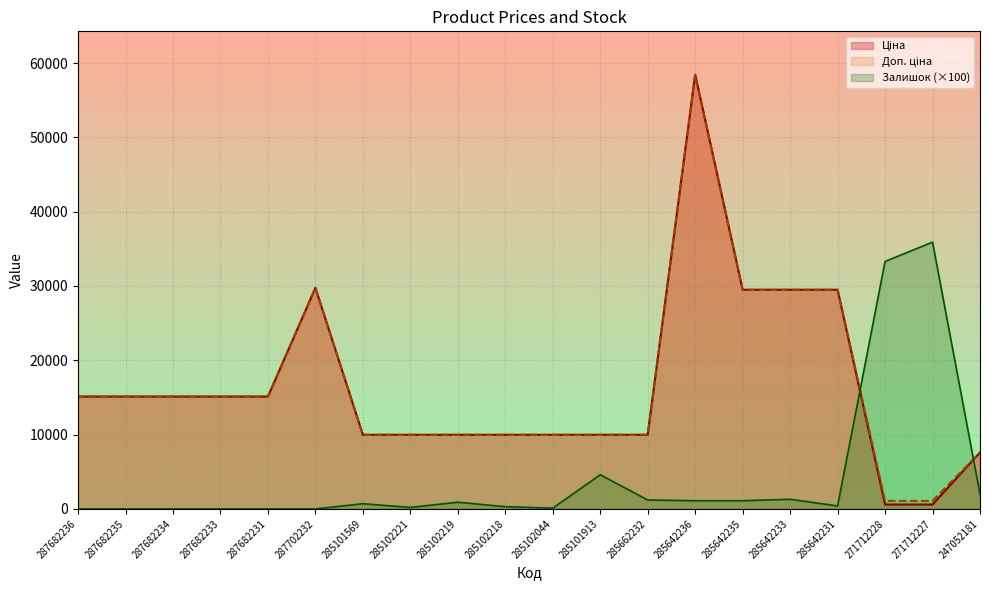

How many lines are shown in the chart?

3